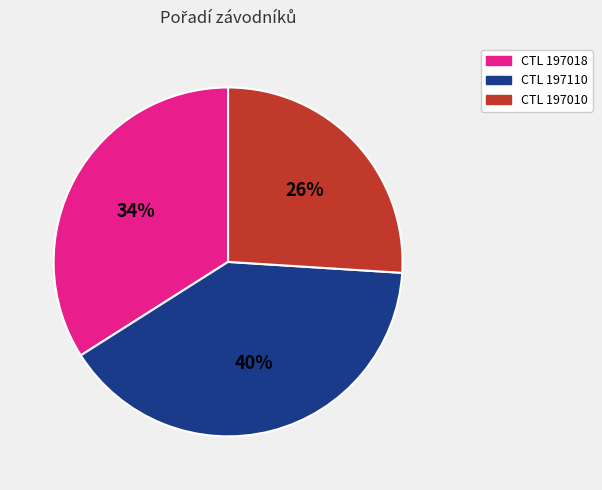

Between CTL 197110 and CTL 197010, which is larger?

CTL 197110